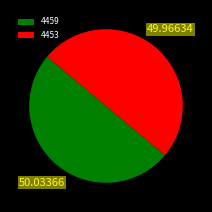

Do 4453 and 4459 together represent more than half of the pie?

Yes